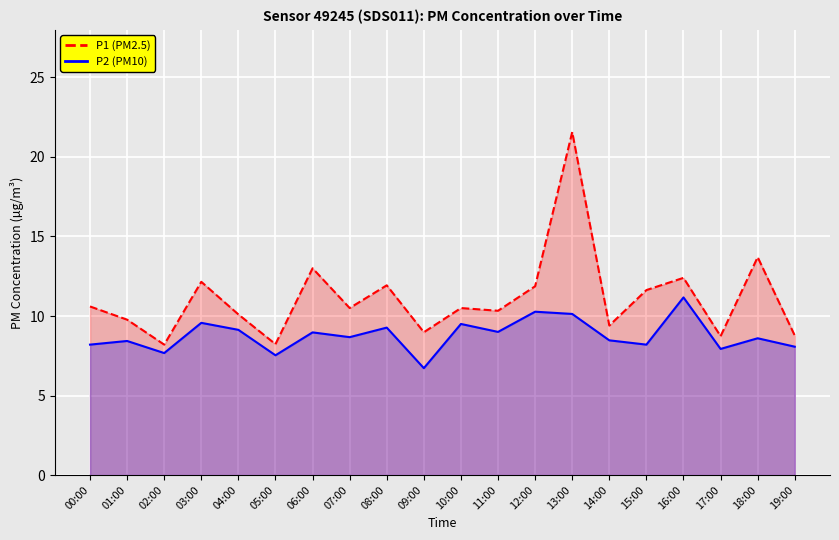

Is the value of P1 line at 12:00 greater than the value of P2 line at 13:00?

Yes